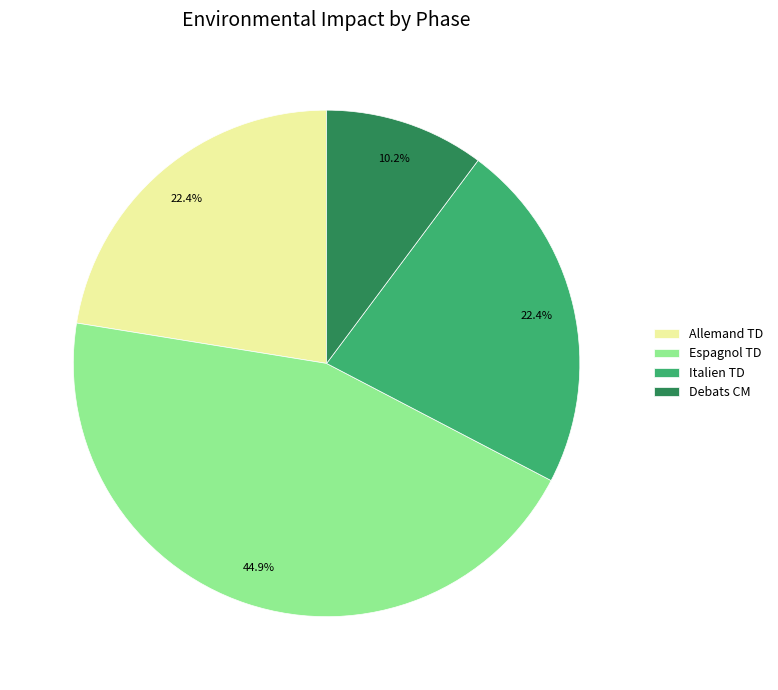

Is the sum of Italien TD and Debats CM greater than half?

No